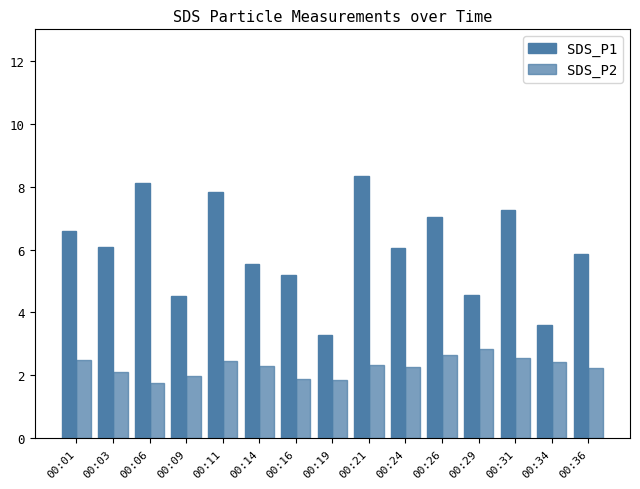

Does the chart contain stacked bars?

No